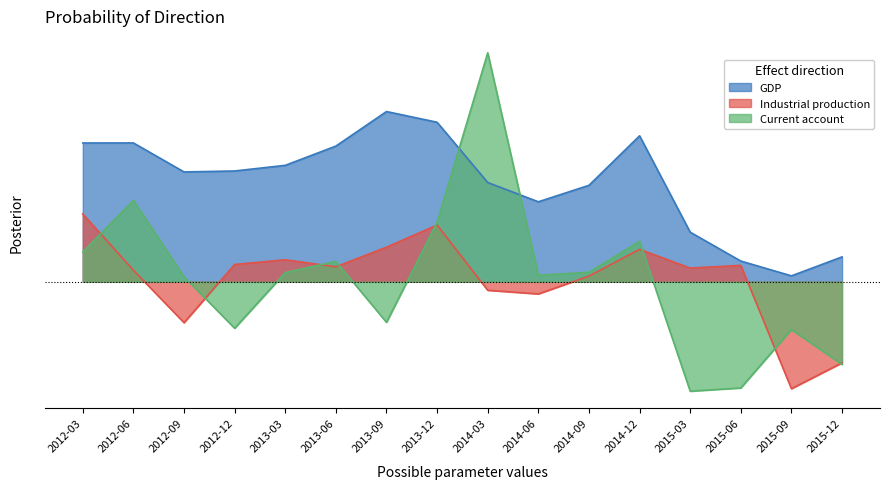

How many interior local peaks does the Current account series have?

5